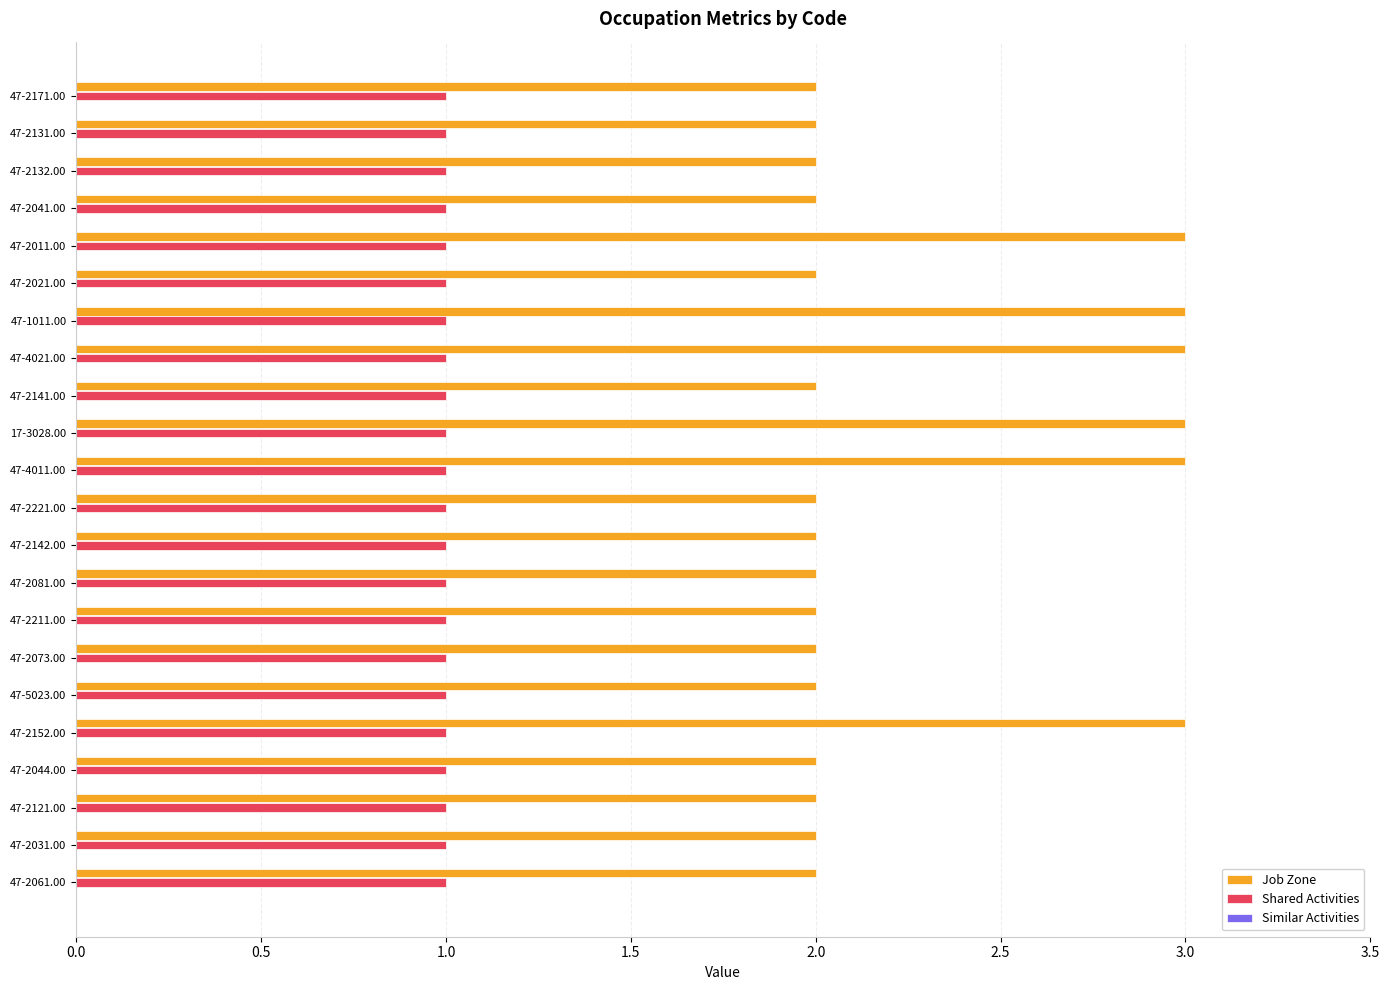

Rank the series by their maximum value, from highest to lowest.

Job Zone, Shared Activities